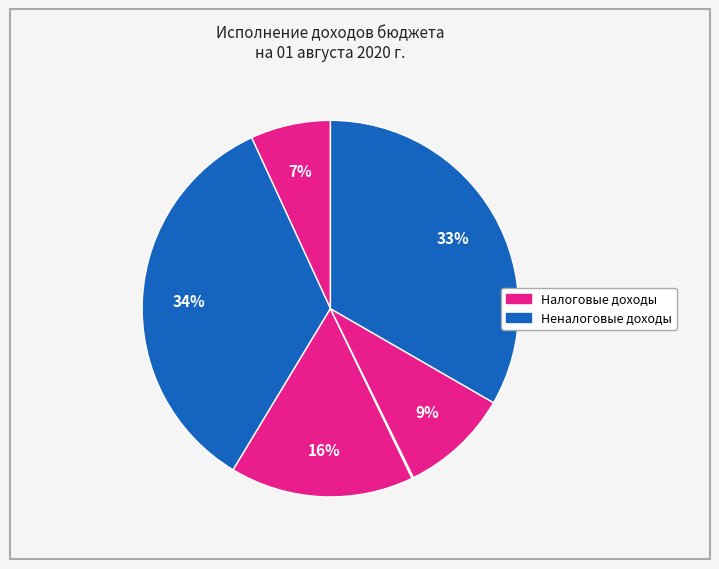

To the nearest percent, what is the average slice percentage?

17%